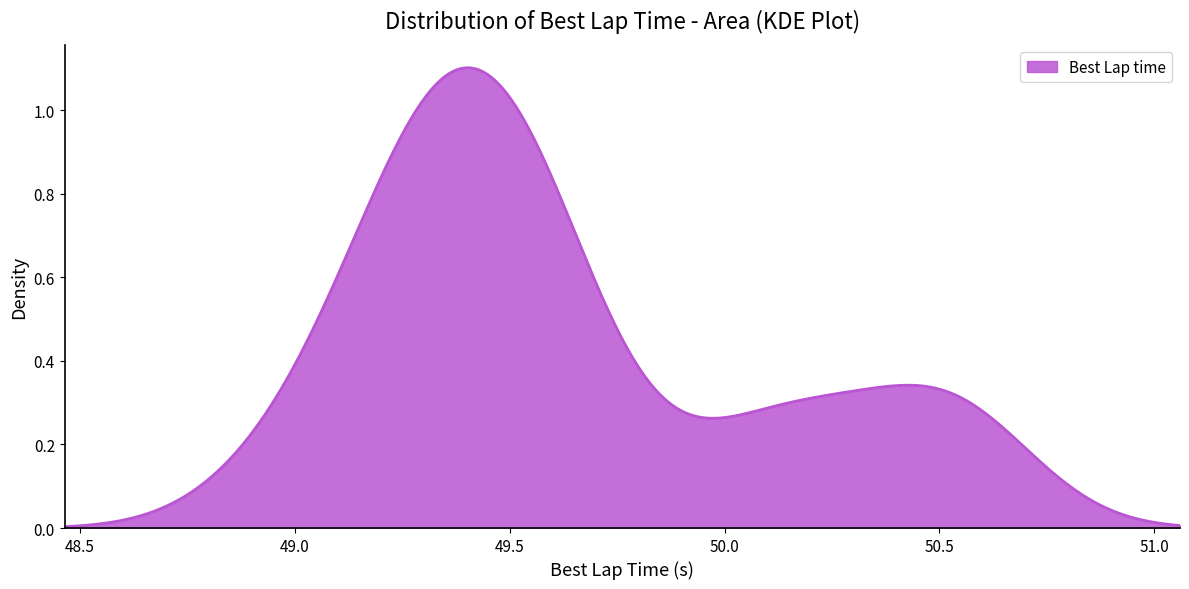

How many lines are shown in the chart?

1